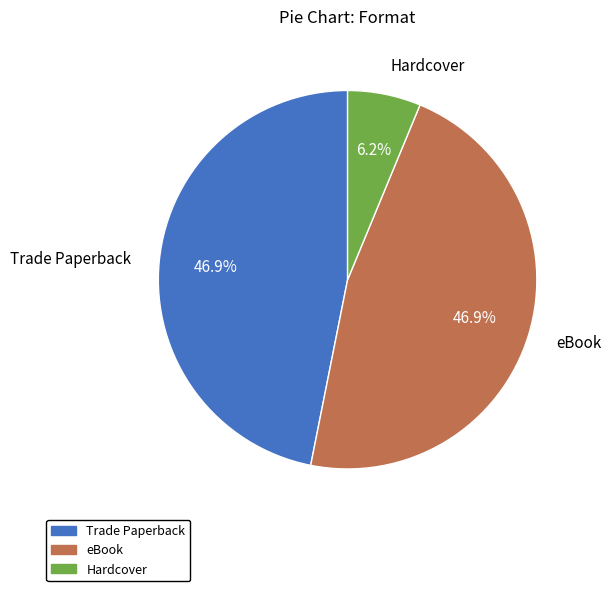

What portion of the pie excludes Trade Paperback?

53.1%